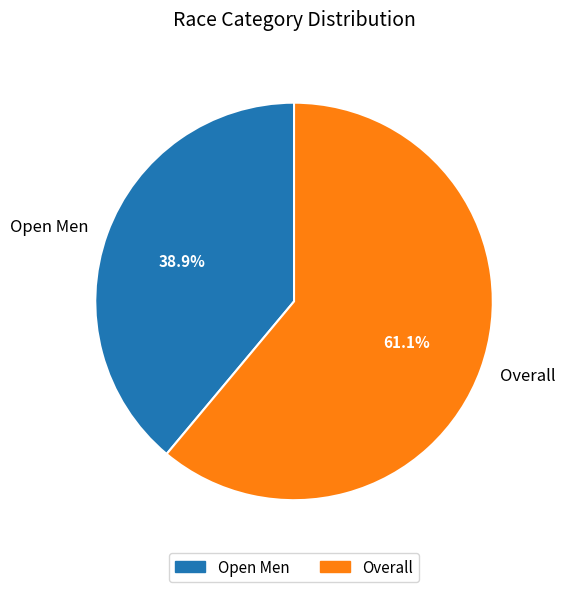

What percentage is the Open Men slice, to the nearest percent?

39%